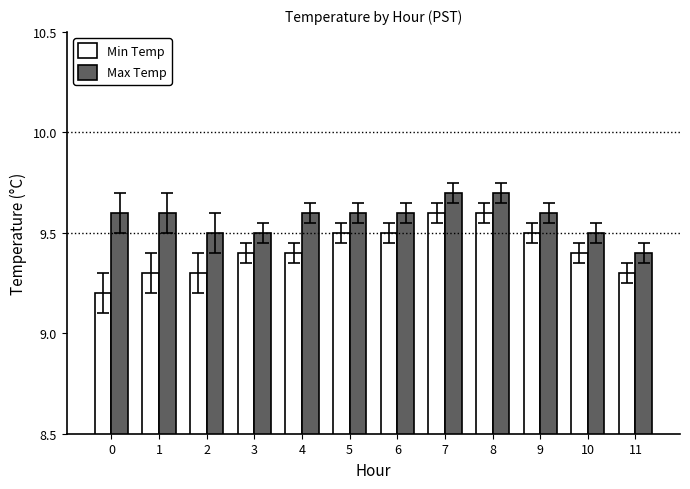

Is the value of Max Temp at 11 greater than the value of Min Temp at 6?

No